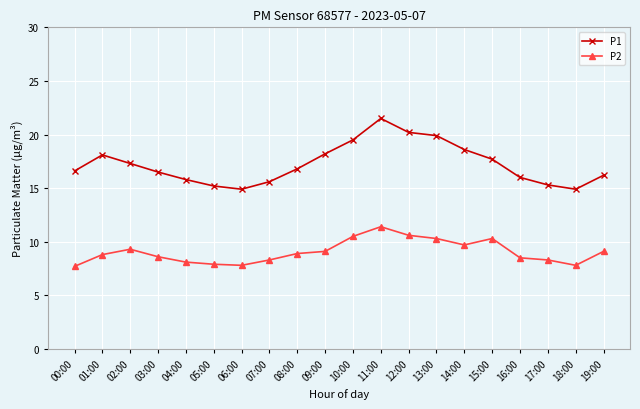

Where is the first local maximum for P1?

01:00